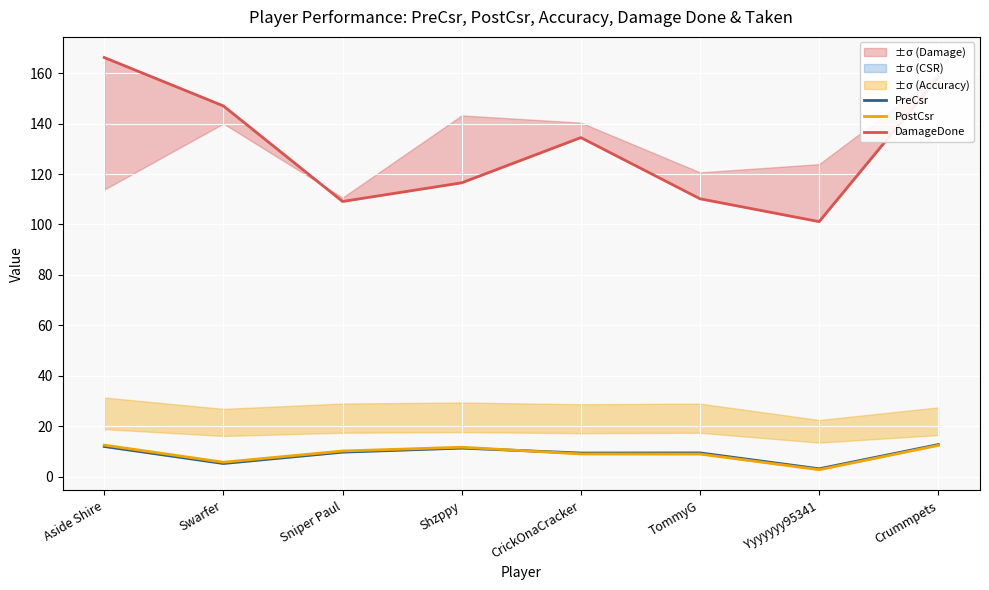

At Swarfer, list the series in order from smallest to largest.

PreCsr, PostCsr, DamageDone